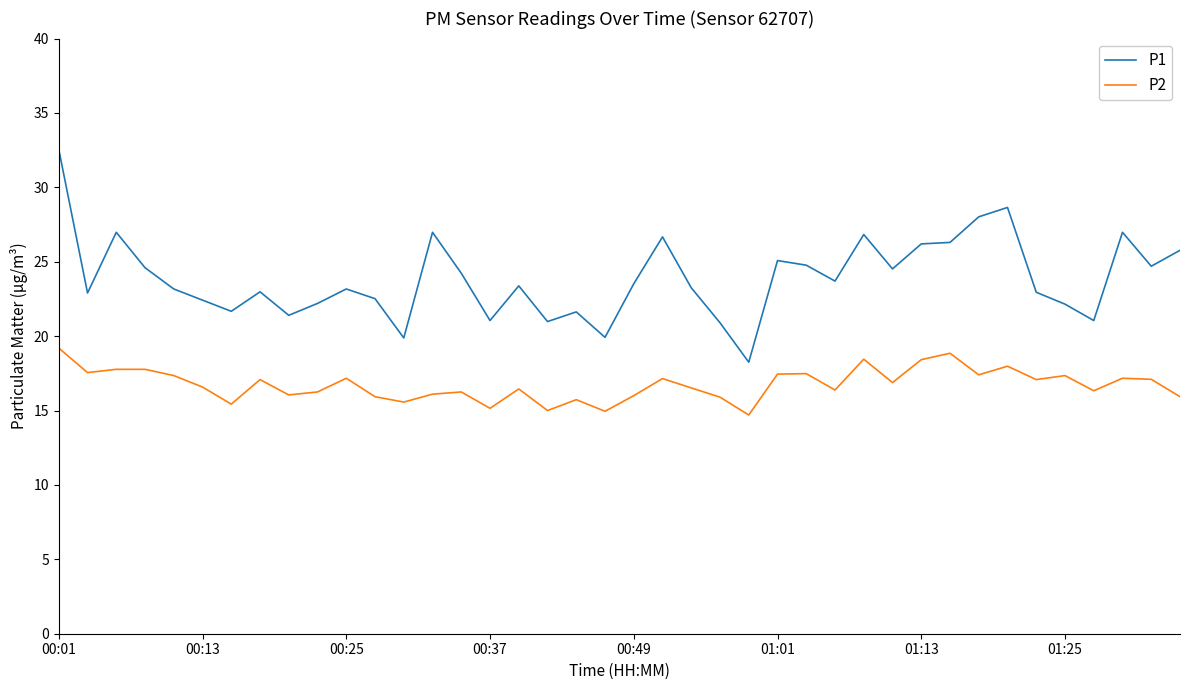

What is the highest value of the P2 series?

19.2